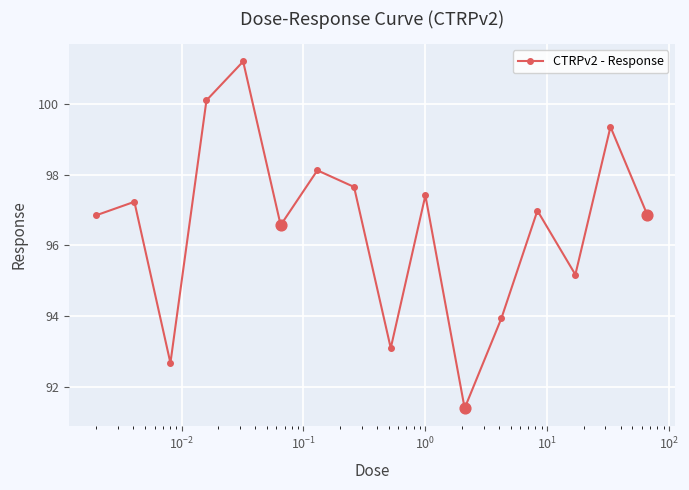

What is the value of the 11th point from the left?

91.4